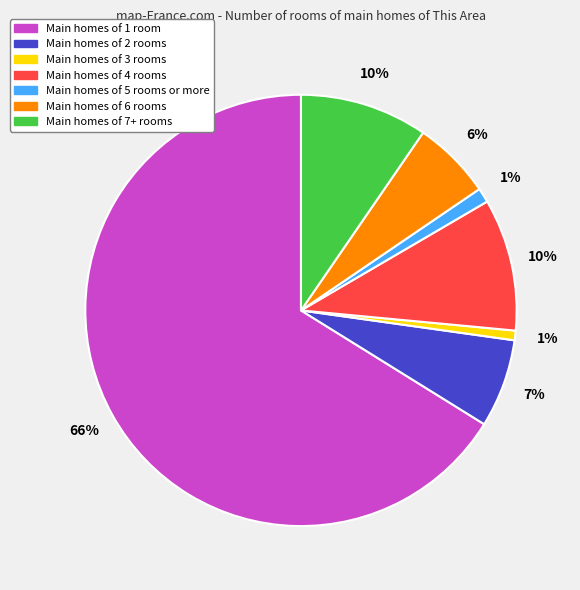

To the nearest percent, what is the average slice percentage?

14%